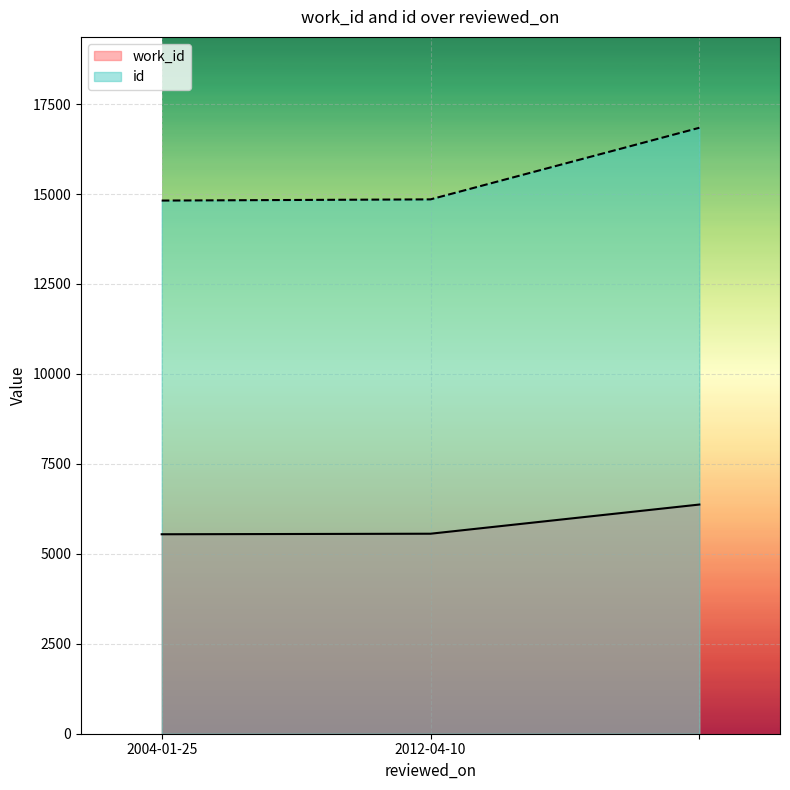

What are all the series names shown in the legend?

work_id, id